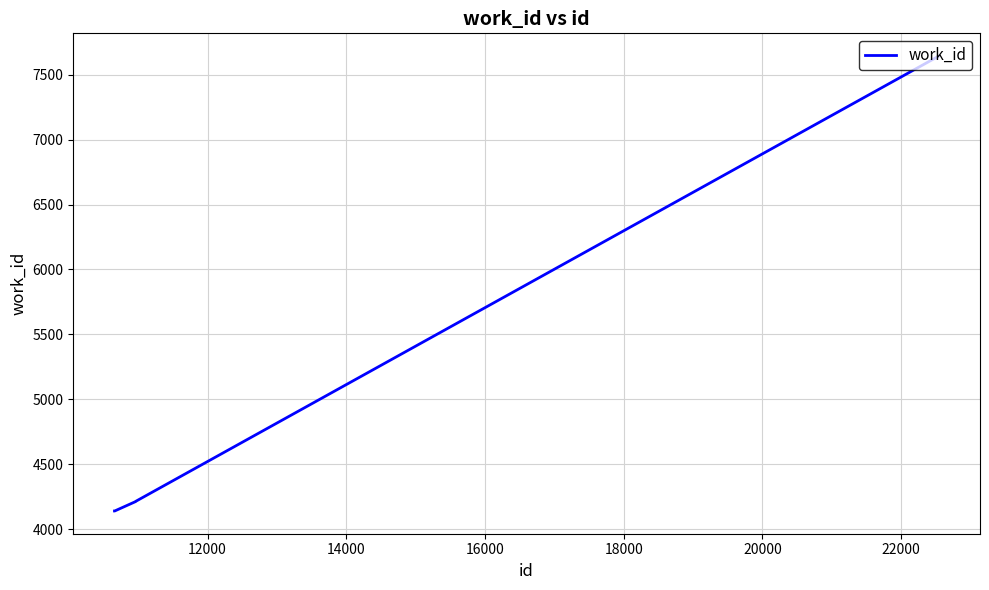

What is the greatest value displayed?

7643